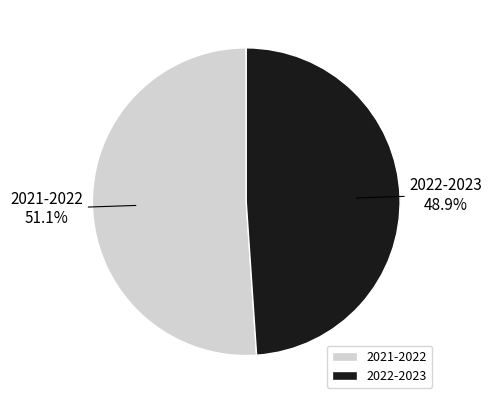

What percentage is the 2022-2023 slice, to the nearest percent?

49%